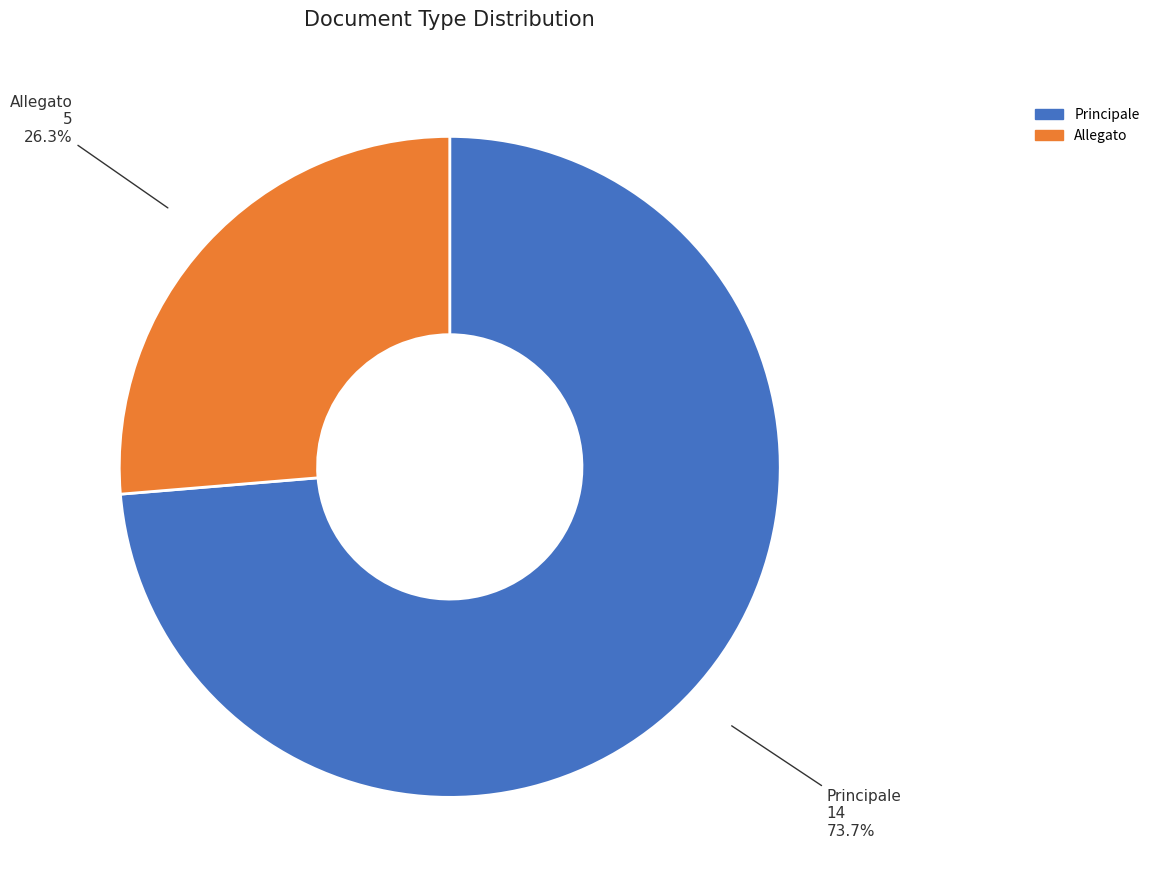

Is there a majority slice in this chart?

Yes